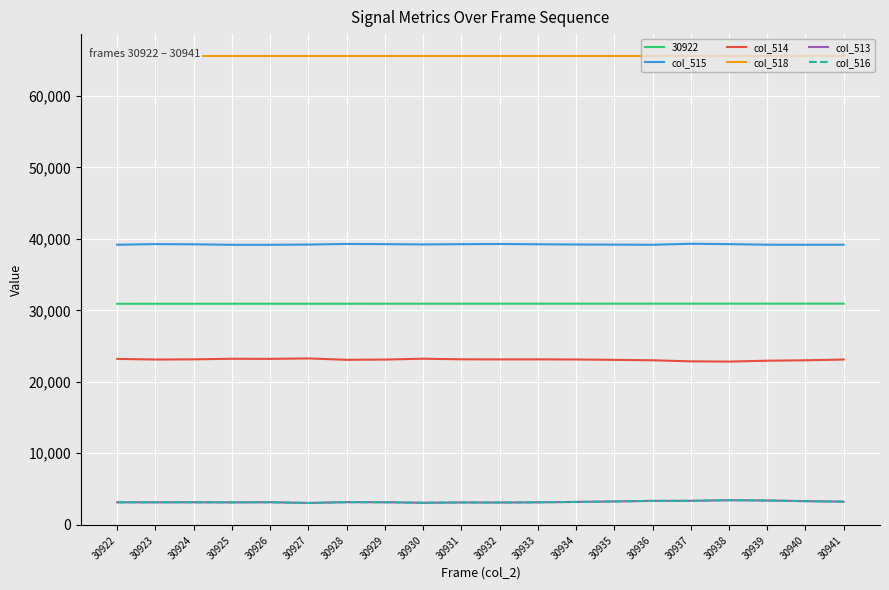

Read the col_514 value at 30936.

23015